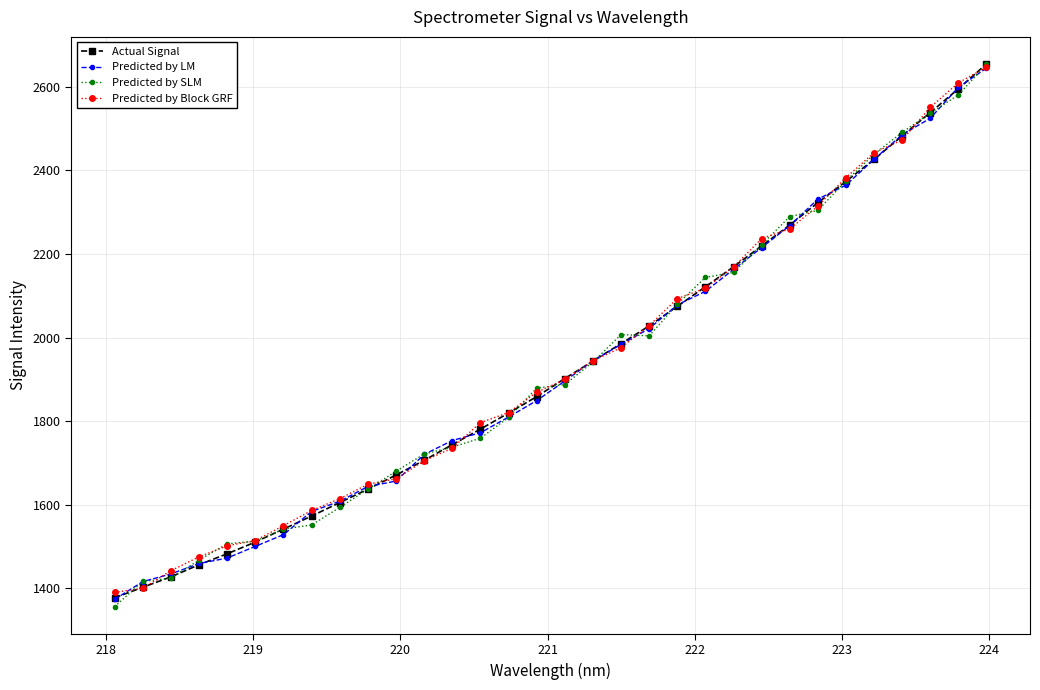

What is the average value of the Predicted by SLM series?

1928.3